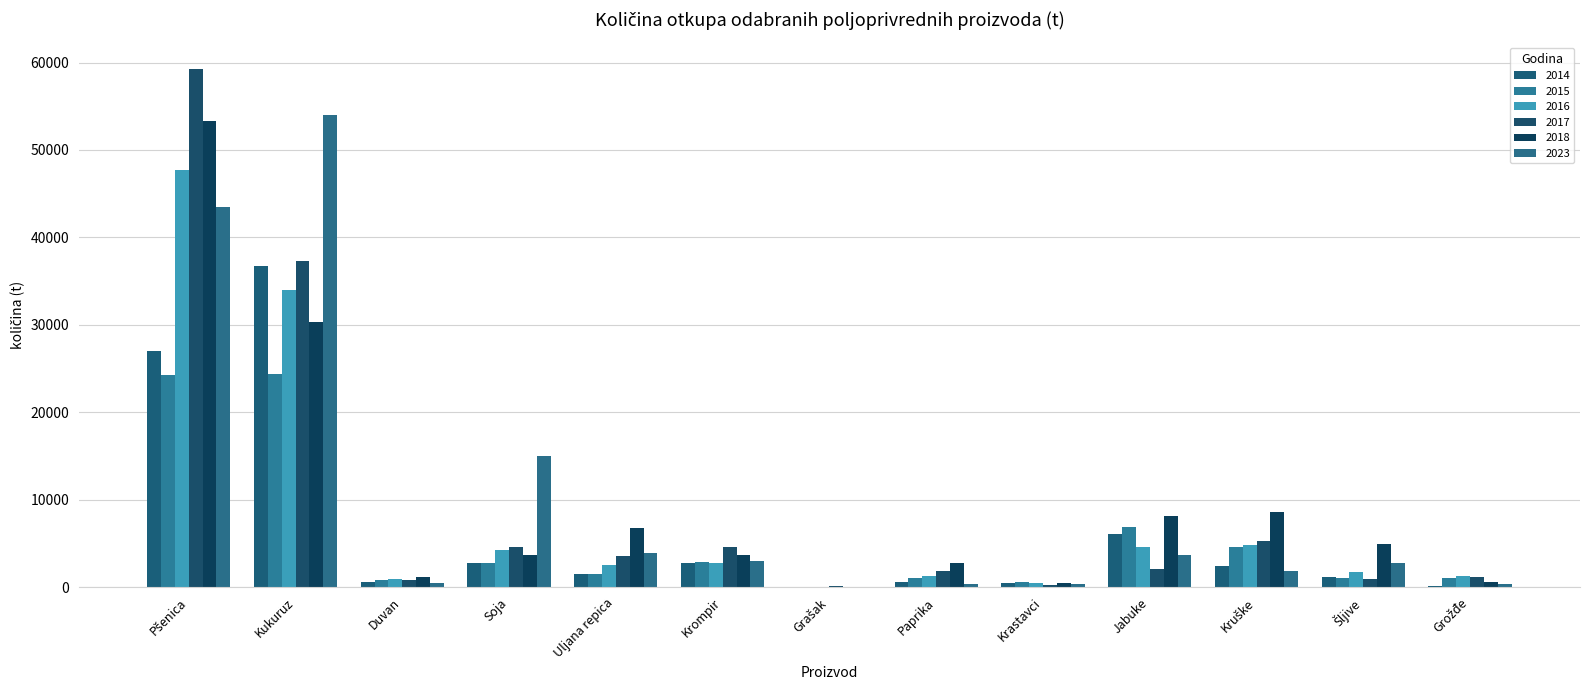

At which label is 2016 closest to 23836?

Kukuruz